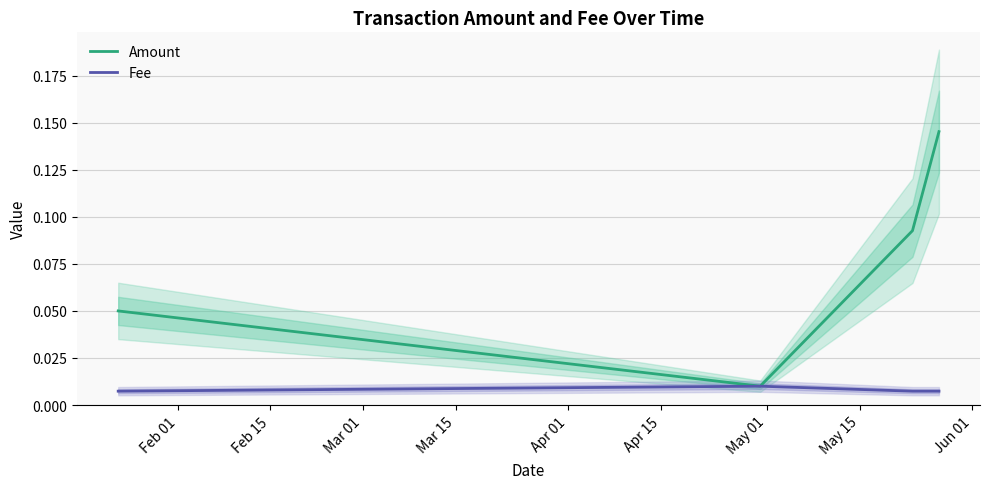

Rank the series by their average value, from lowest to highest.

Fee, Amount